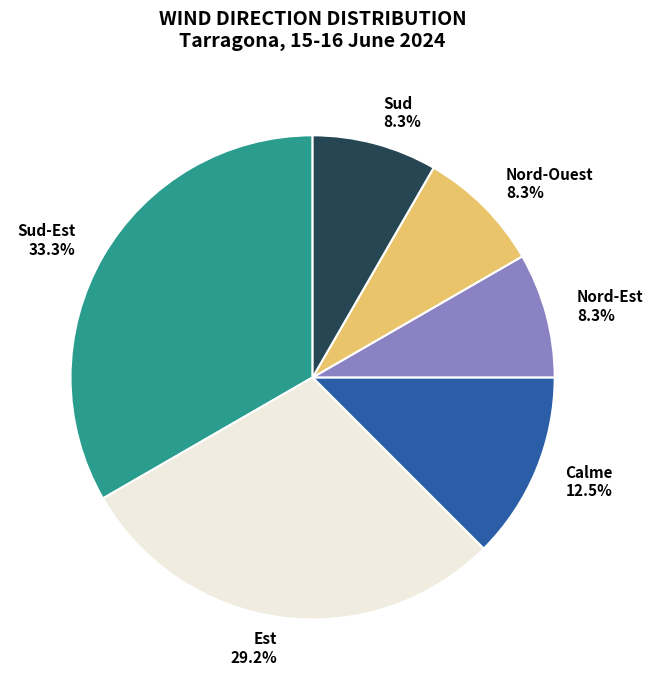

Does any single category account for the majority?

No